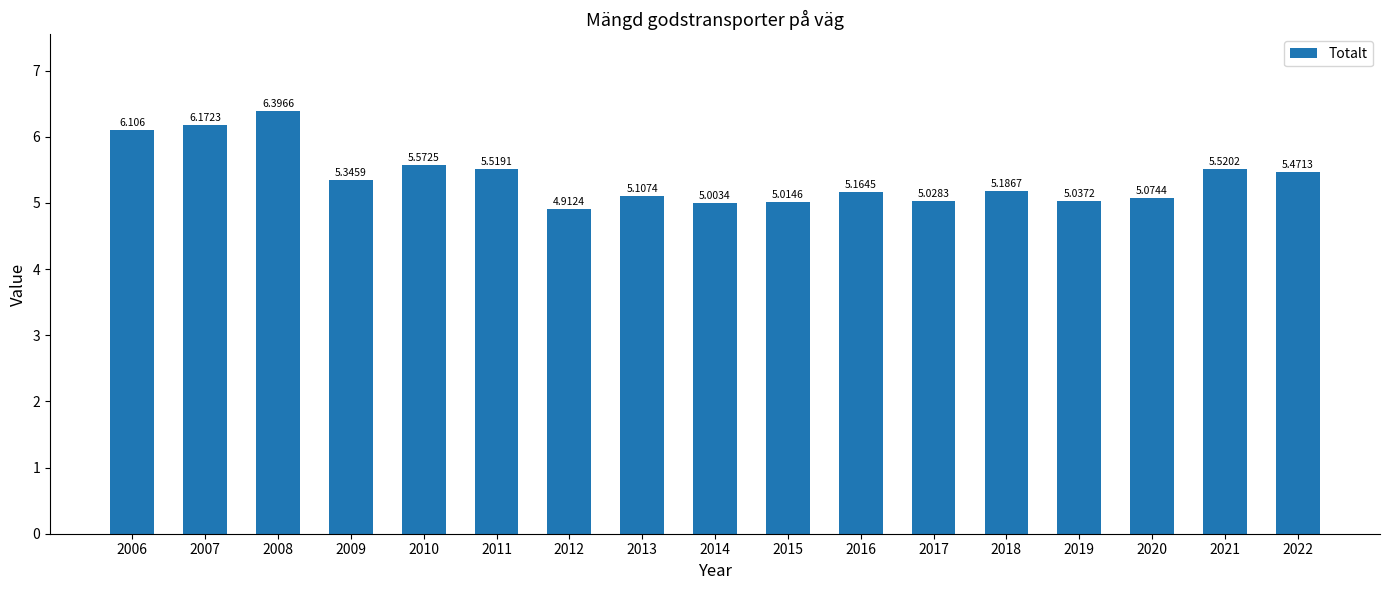

What is the greatest value displayed?

6.4